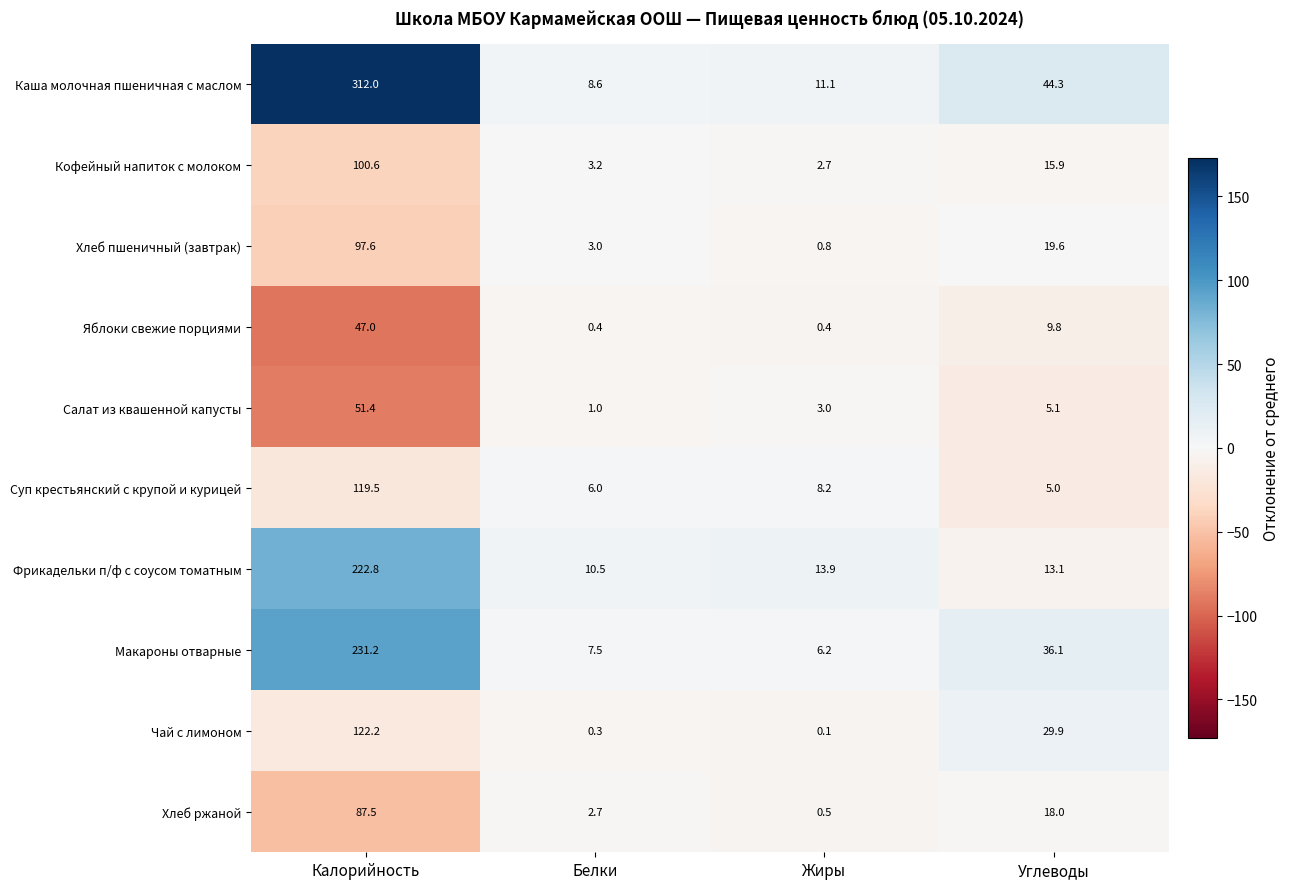

Which series has the widest spread of values?

Каша молочная пшеничная с маслом